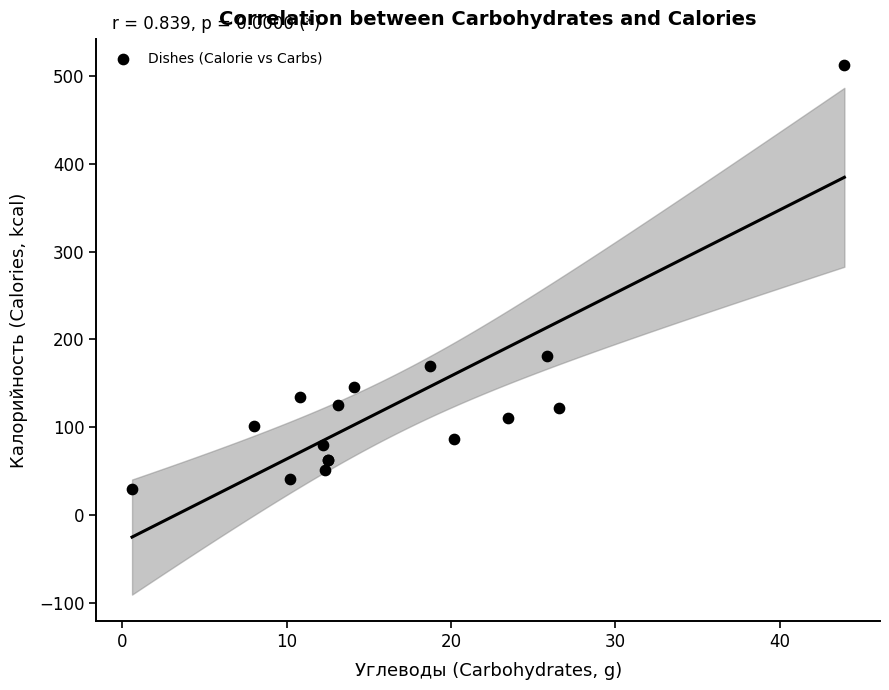

What Y value in the scatter plot is closest to 271?

181.0